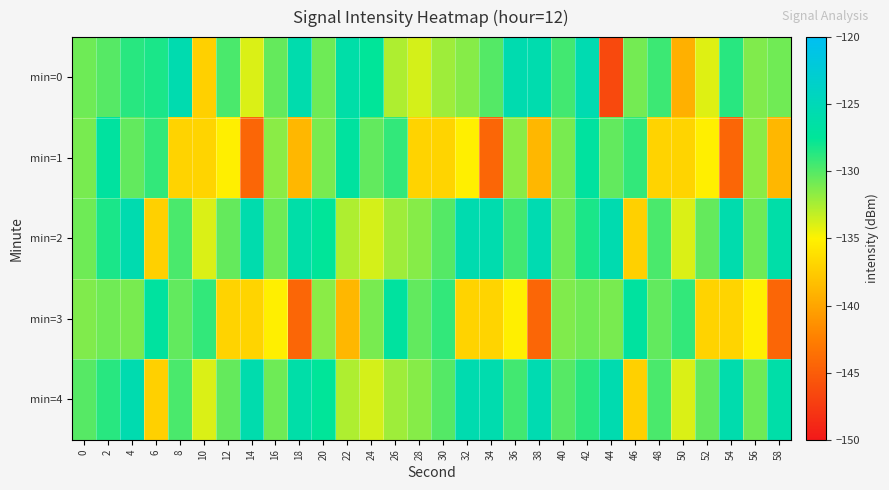

At which category is the sum across all series the highest?

42